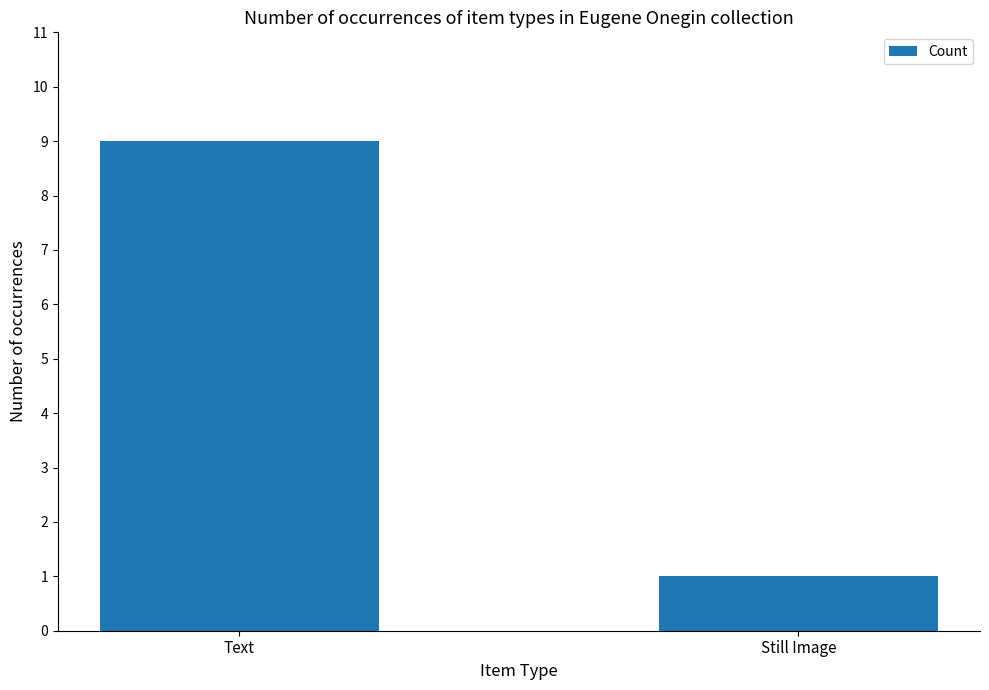

List the labels in order of value, smallest first.

Still Image, Text